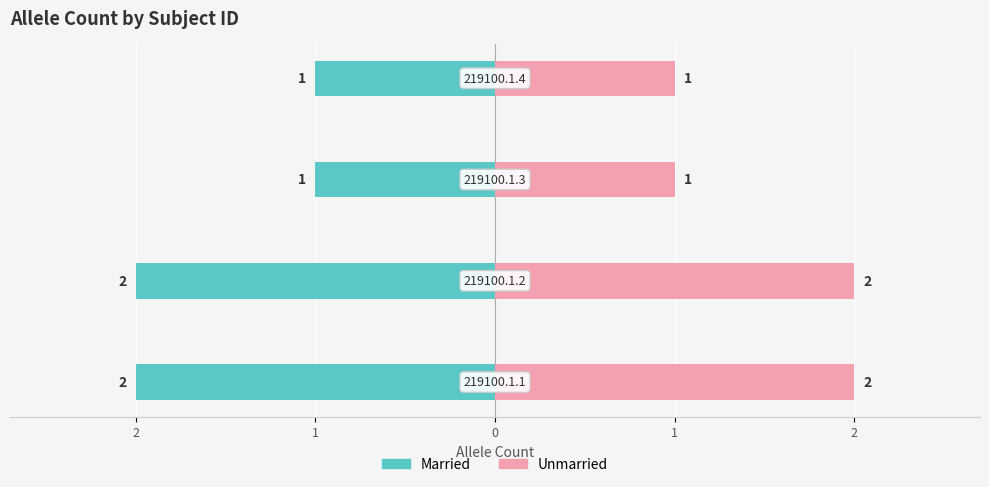

What is the difference between the maximum and minimum values in the Unmarried series?

1